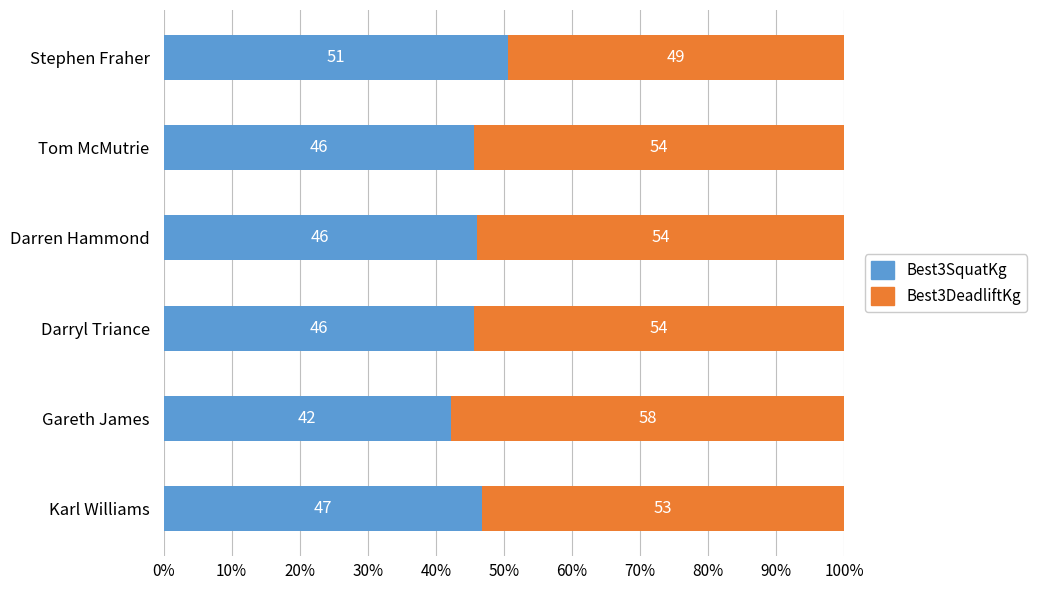

What is the total value across all series at Stephen Fraher?

100.0